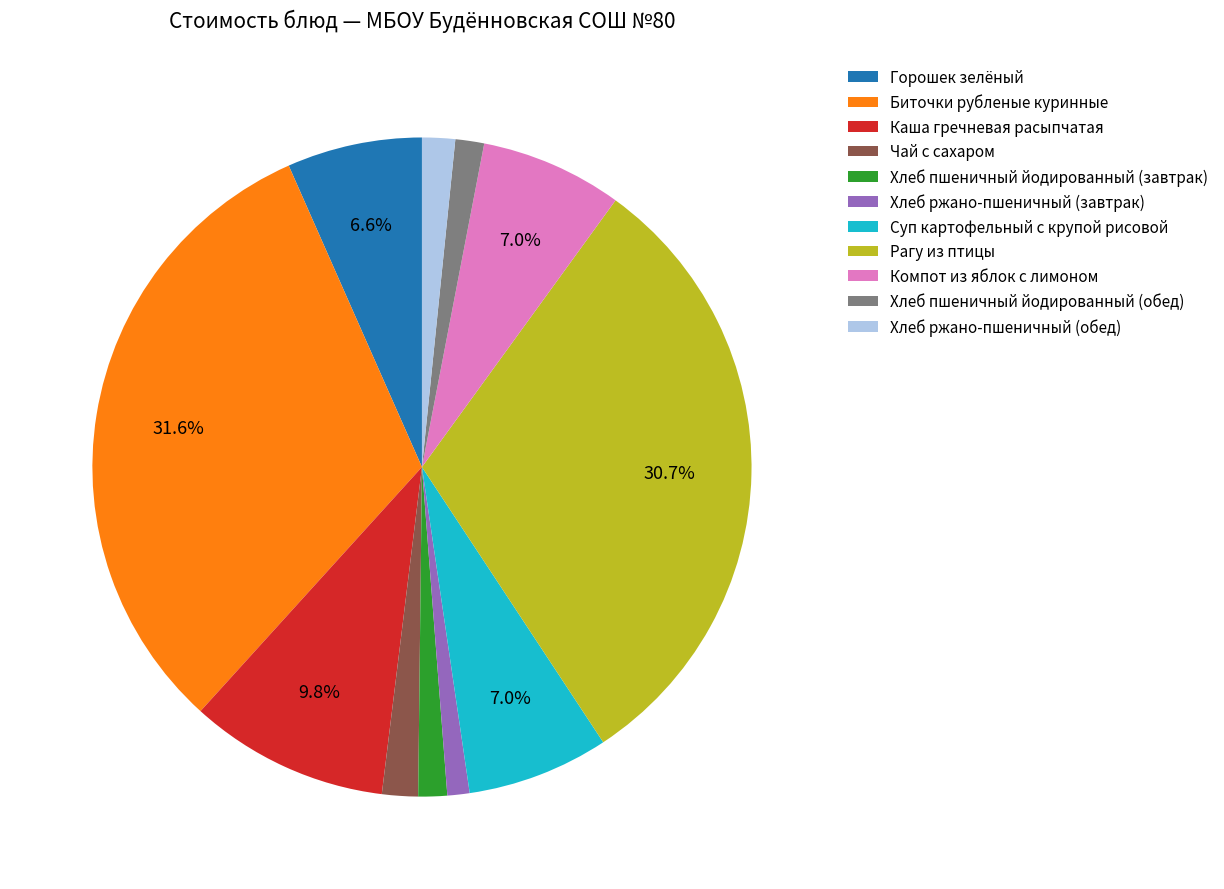

True or false: Рагу из птицы accounts for 31% of the total.

True